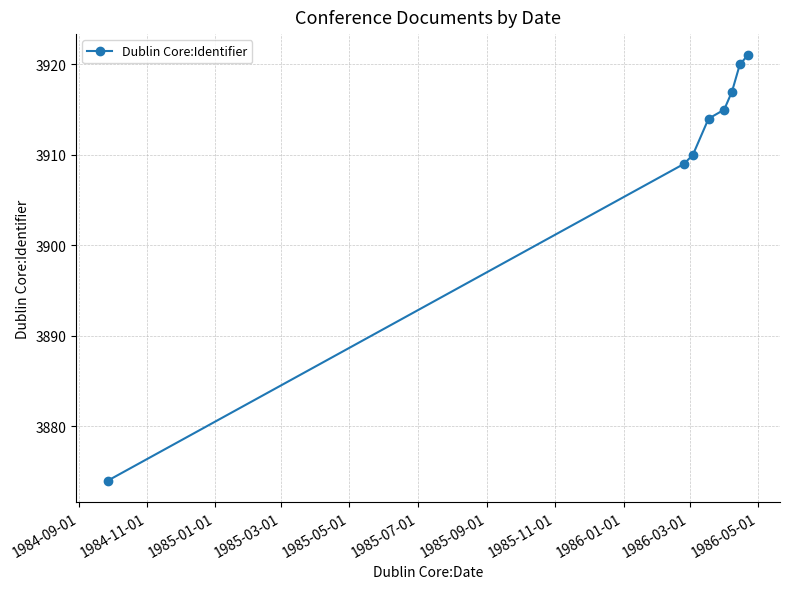

What is the value of the 5th point from the left?

3915